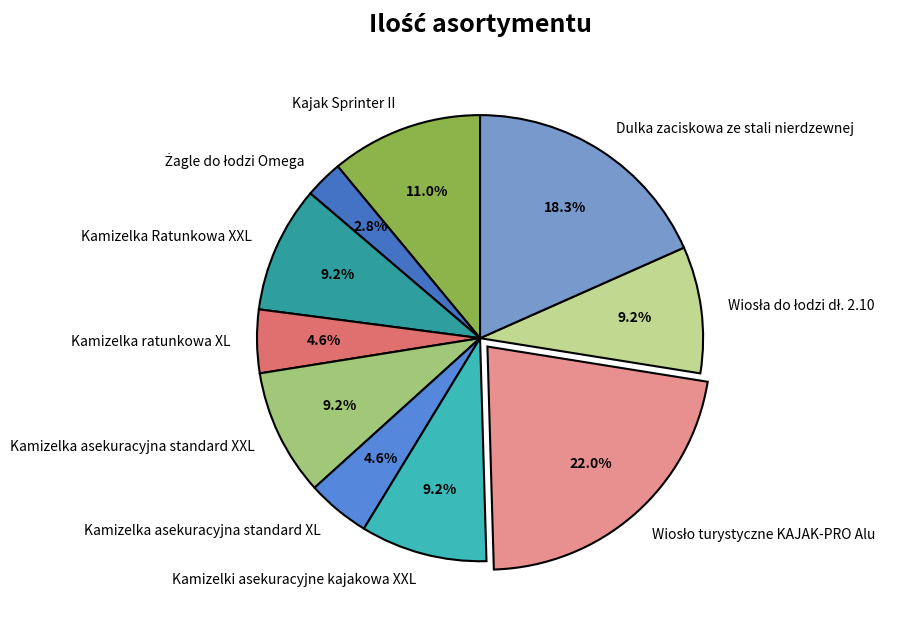

Does any single category account for the majority?

No